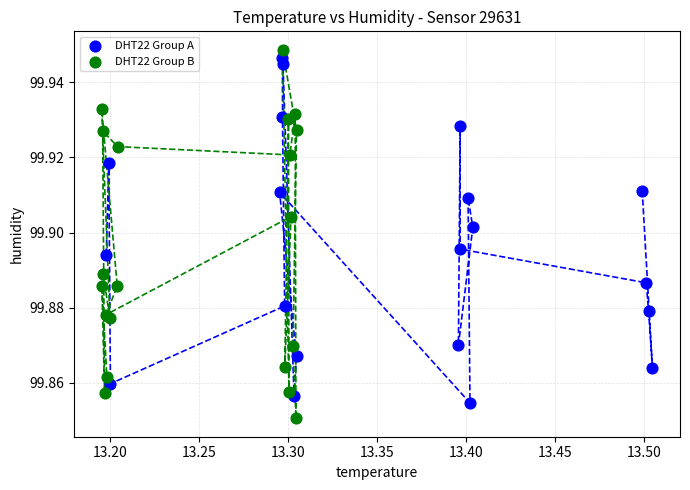

Which series contains the lowest Y value?

DHT22 Group B